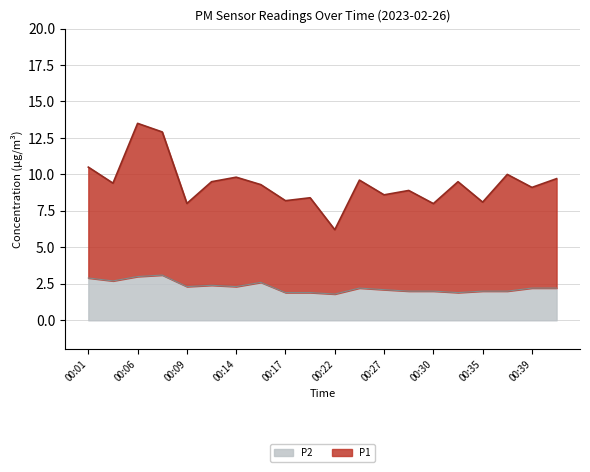

What is the spread (max minus min) of values at 00:12?

7.1